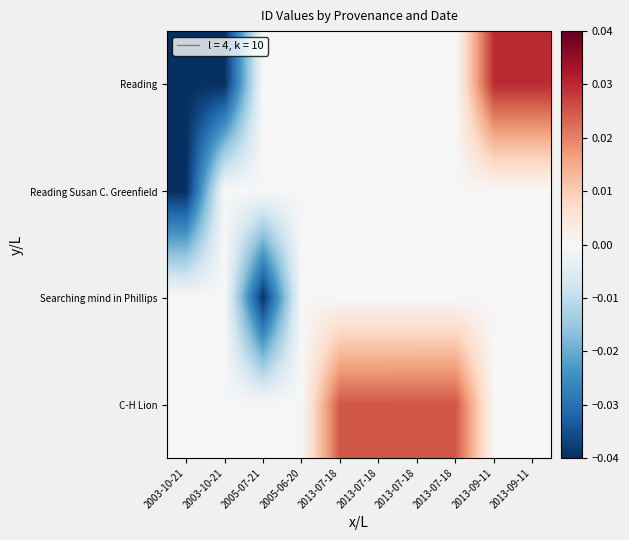

At which category is the sum across all series the highest?

2013-09-11